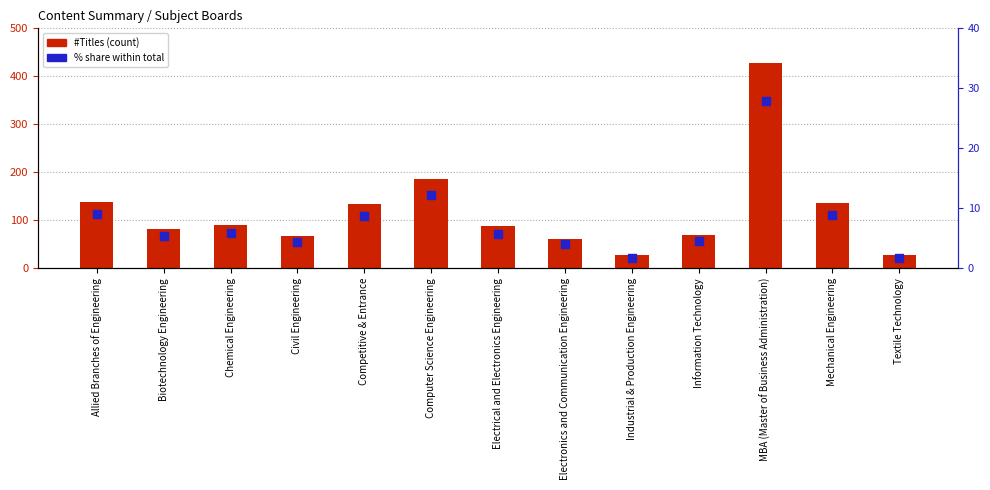

At how many categories does at least one series exceed 145?

2